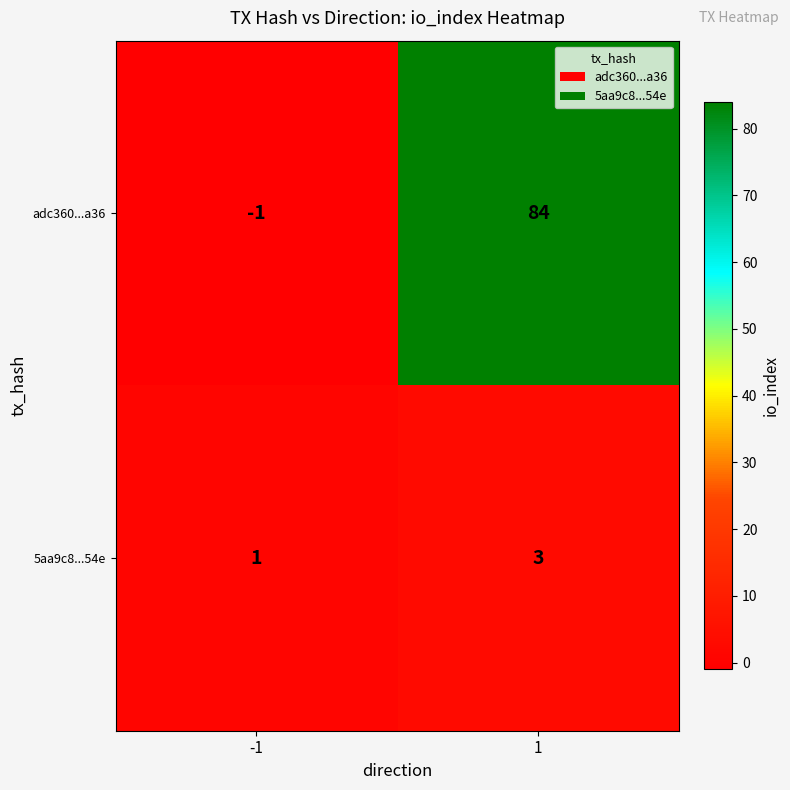

Rank the series by their average value, from highest to lowest.

adc360...a36, 5aa9c8...54e